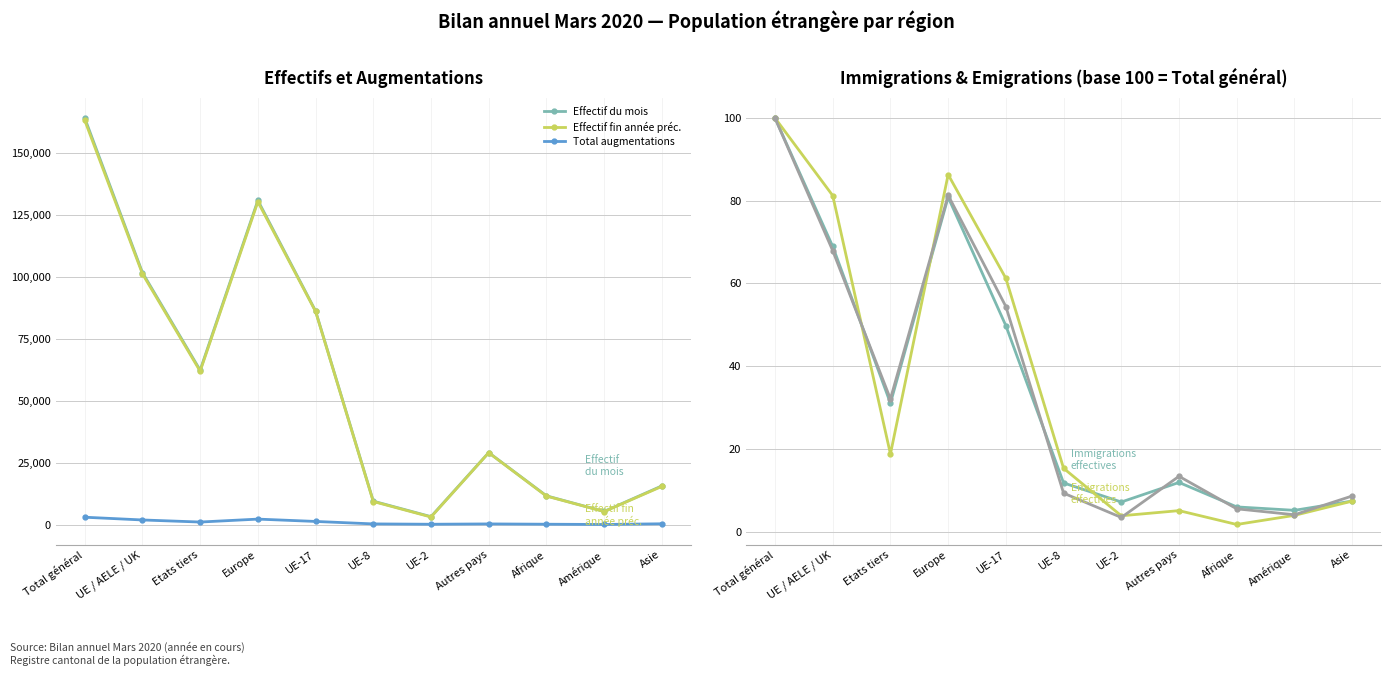

True or false: Effectif du mois and Total diminutions cross at least once.

False